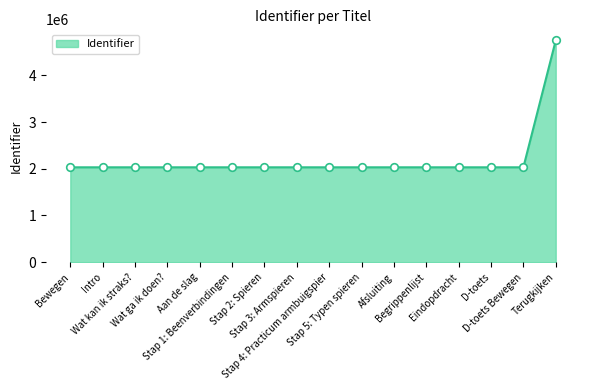

Approximately how many times larger is the value at D-toets Bewegen compared to Terugkijken?

0.4